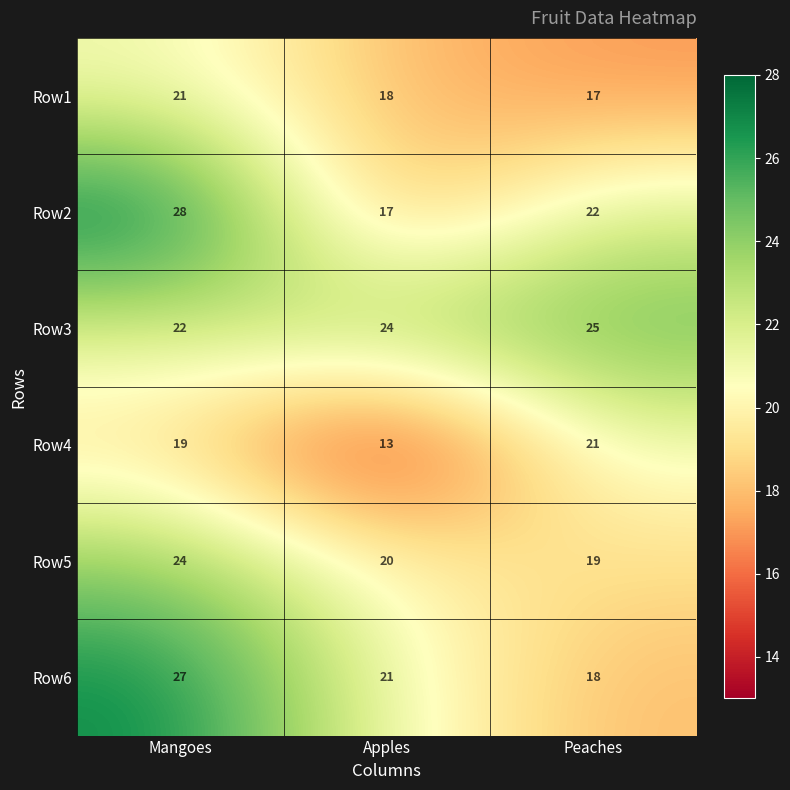

Which category has the highest value in the Row4 series?

Peaches